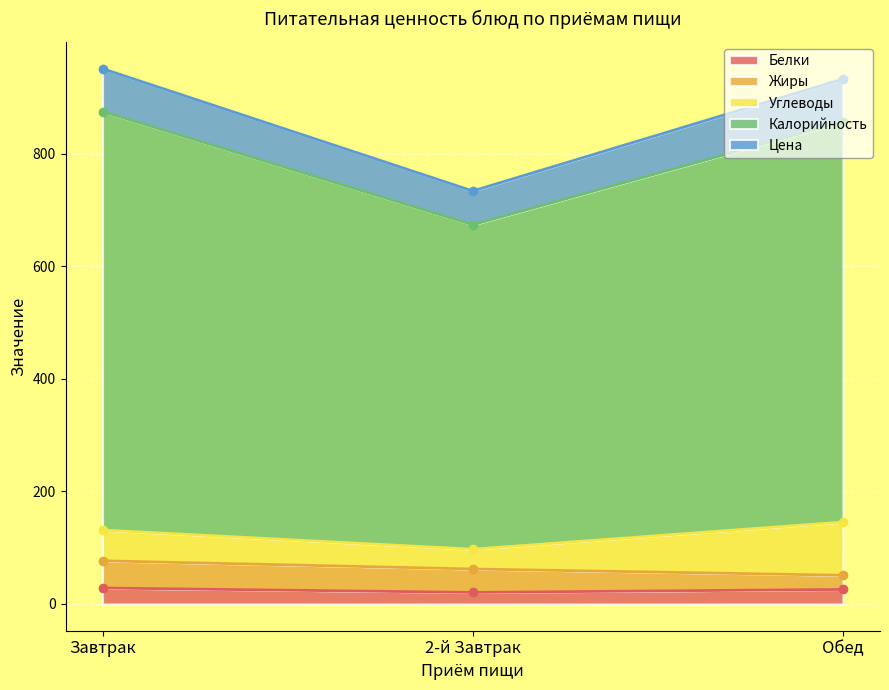

Read the Белки value at Завтрак.

28.3